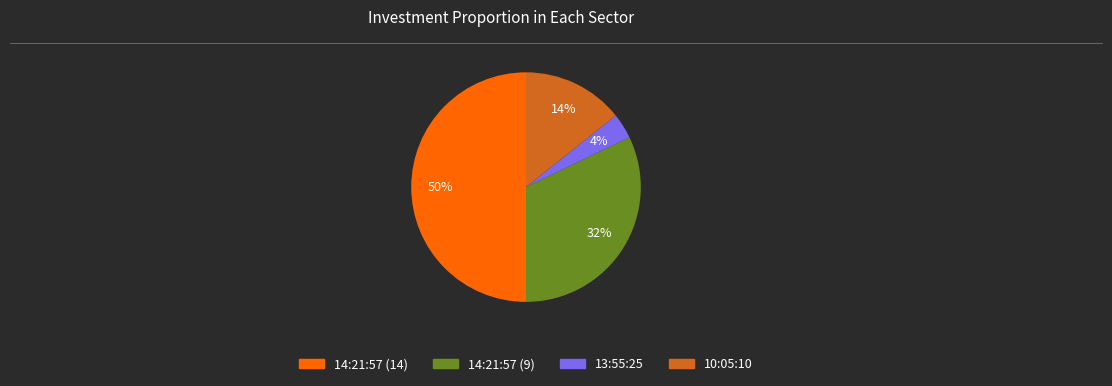

To the nearest percent, what is the average slice percentage?

25%